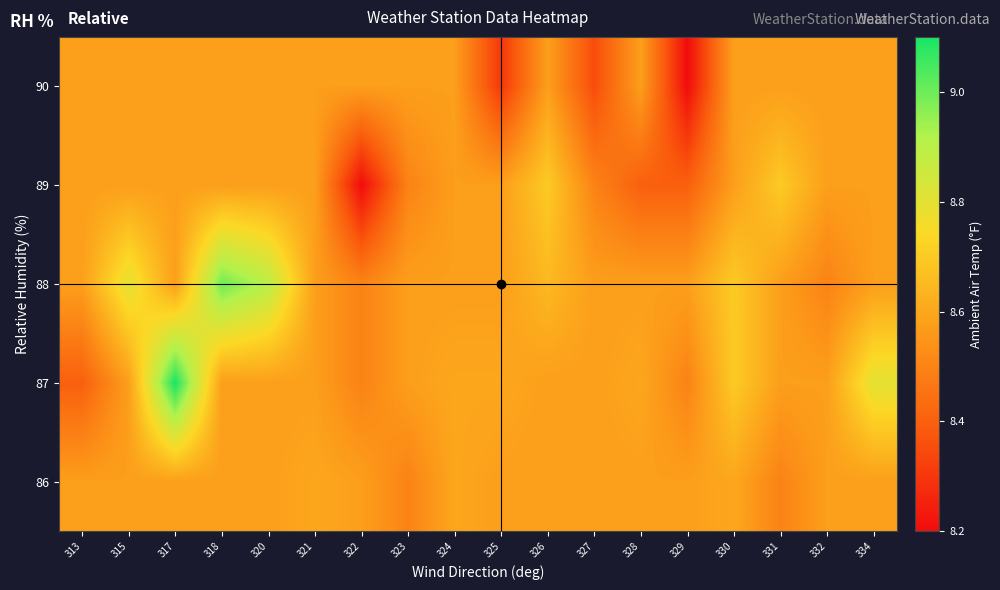

Reading left to right, transcribe all the data shown in this chart.

86: 313=8.6	315=8.6	317=8.6	318=8.6	320=8.6	321=8.6	322=8.6	323=8.5	324=8.6	325=8.6	326=8.6	327=8.6	328=8.6	329=8.6	330=8.6	331=8.5	332=8.6	334=8.6
87: 313=8.4	315=8.6	317=9.1	318=8.6	320=8.6	321=8.6	322=8.5	323=8.6	324=8.6	325=8.6	326=8.6	327=8.6	328=8.6	329=8.5	330=8.7	331=8.6	332=8.6	334=8.8
88: 313=8.6	315=8.8	317=8.6	318=9.0	320=8.9	321=8.6	322=8.5	323=8.6	324=8.6	325=8.6	326=8.6	327=8.6	328=8.6	329=8.6	330=8.7	331=8.6	332=8.5	334=8.6
89: 313=8.6	315=8.6	317=8.6	318=8.6	320=8.6	321=8.6	322=8.2	323=8.5	324=8.6	325=8.6	326=8.7	327=8.5	328=8.4	329=8.4	330=8.6	331=8.7	332=8.6	334=8.6
90: 313=8.6	315=8.6	317=8.6	318=8.6	320=8.6	321=8.6	322=8.6	323=8.6	324=8.6	325=8.3	326=8.6	327=8.4	328=8.6	329=8.2	330=8.6	331=8.6	332=8.6	334=8.6